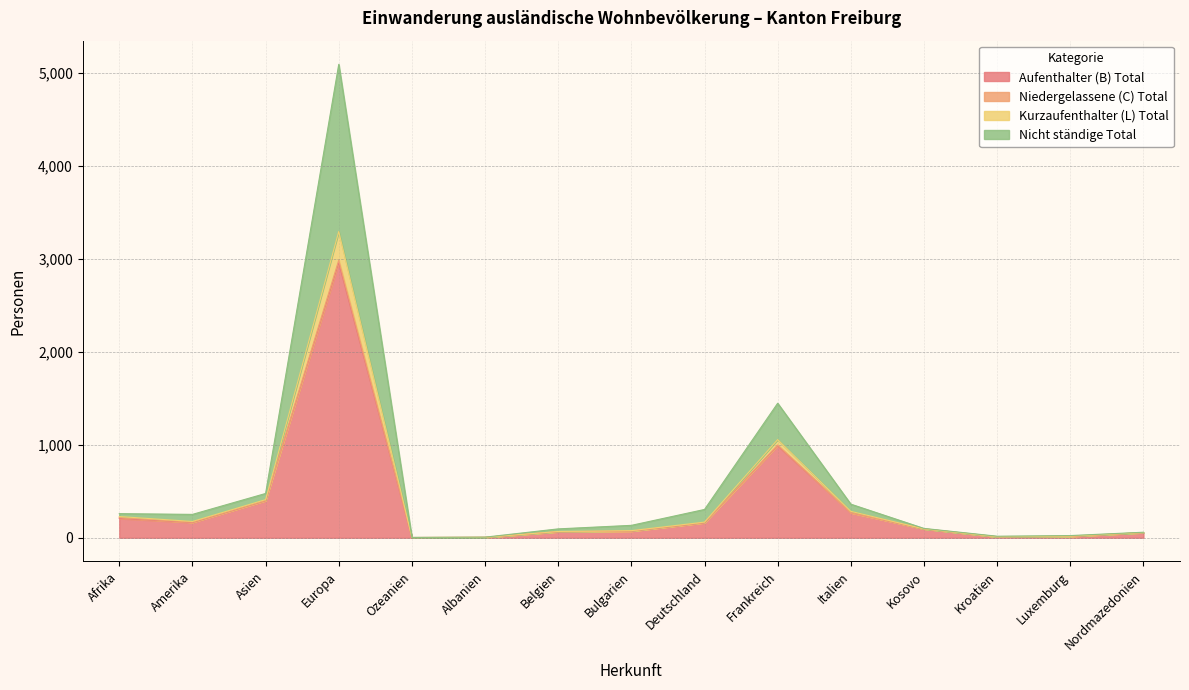

Which category has the highest value in the Aufenthalter (B) Total series?

Europa